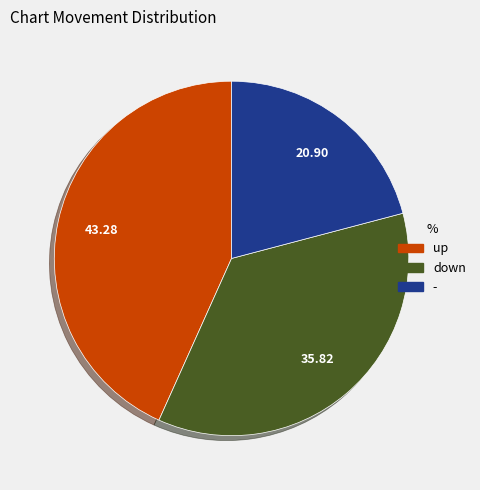

Is there a majority slice in this chart?

No